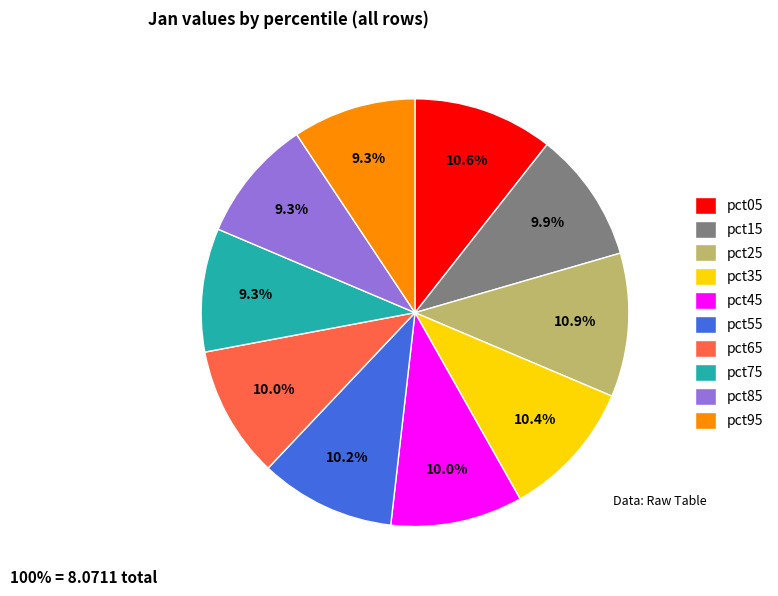

How many slices are in this pie chart?

10